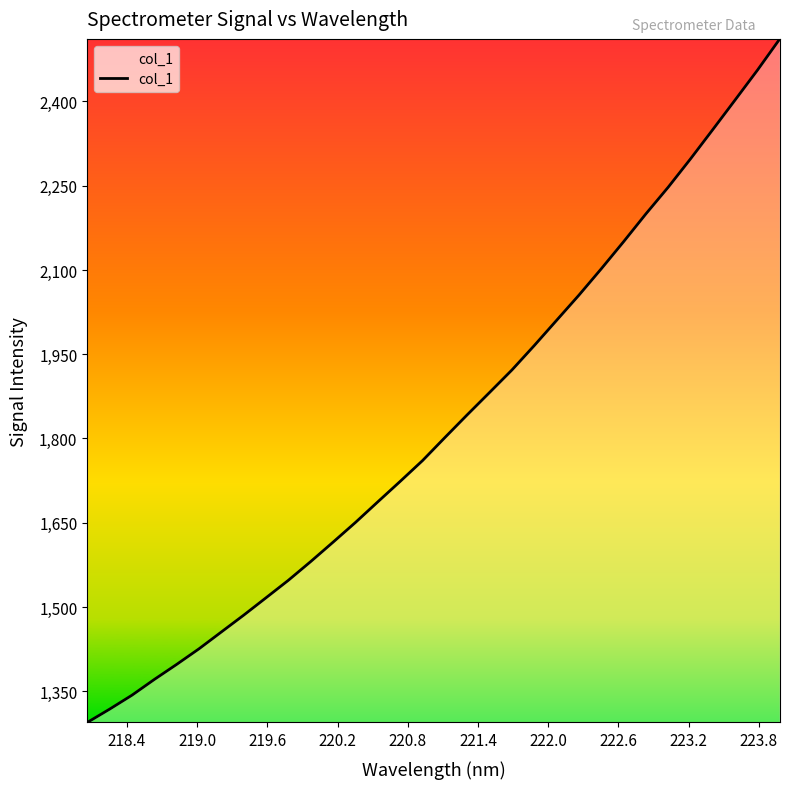

Is this an area chart (filled region under the line)?

No